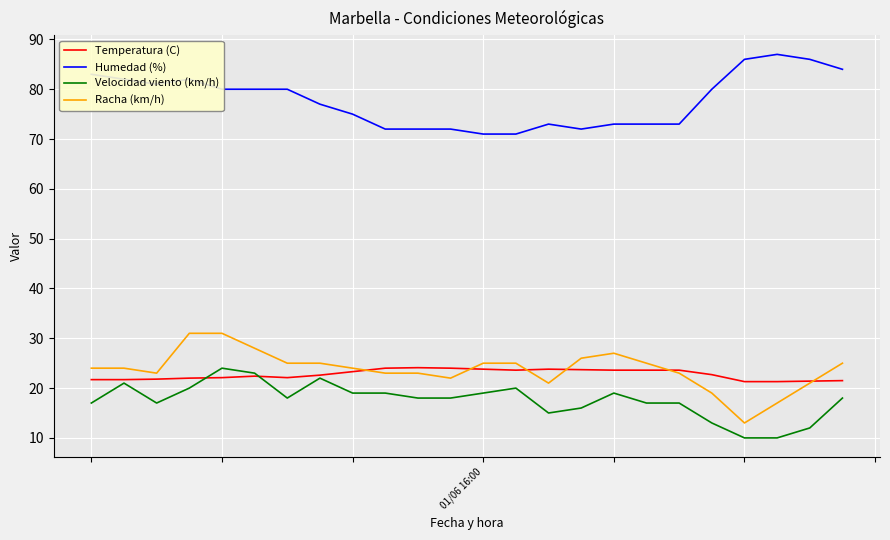

True or false: Velocidad viento (km/h) and Humedad (%) intersect in this chart.

False